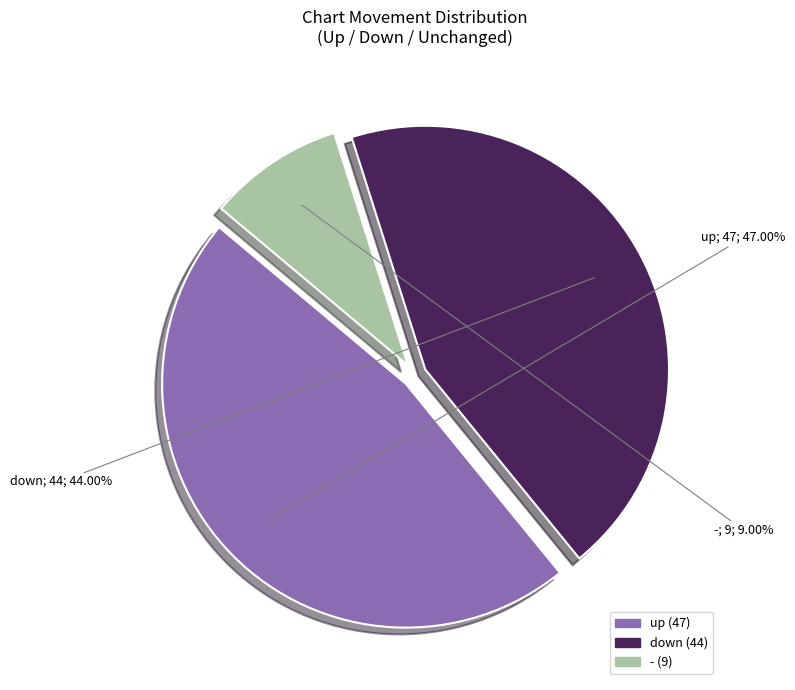

True or false: - accounts for 3% of the total.

False